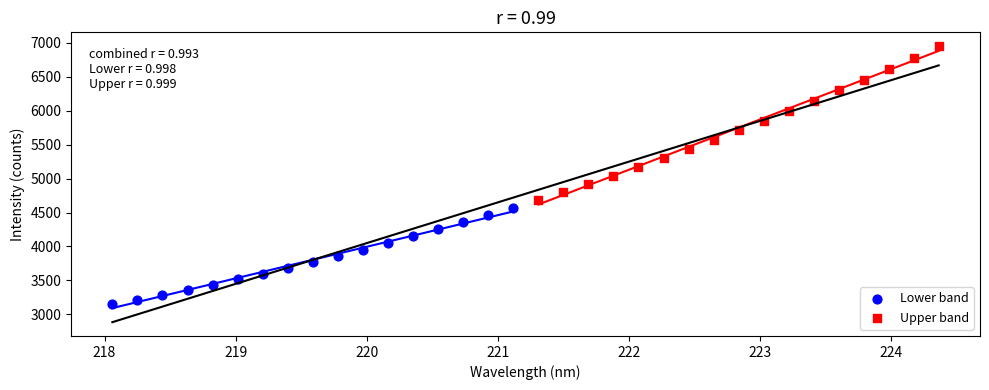

Which series reaches the minimum Y coordinate?

Lower band